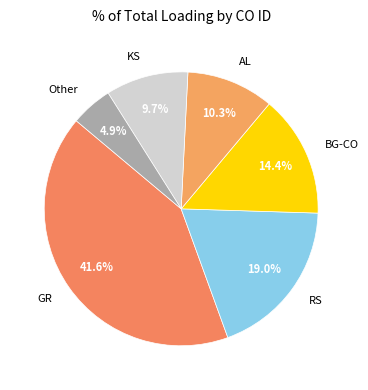

Count the number of slices in the pie.

6